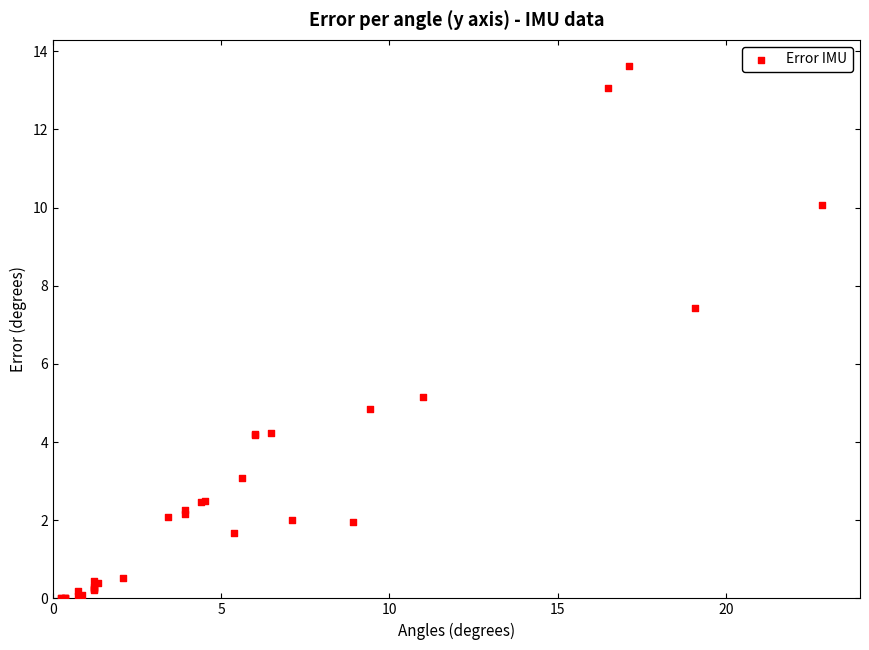

What Y value in the scatter plot is closest to 6?

5.1